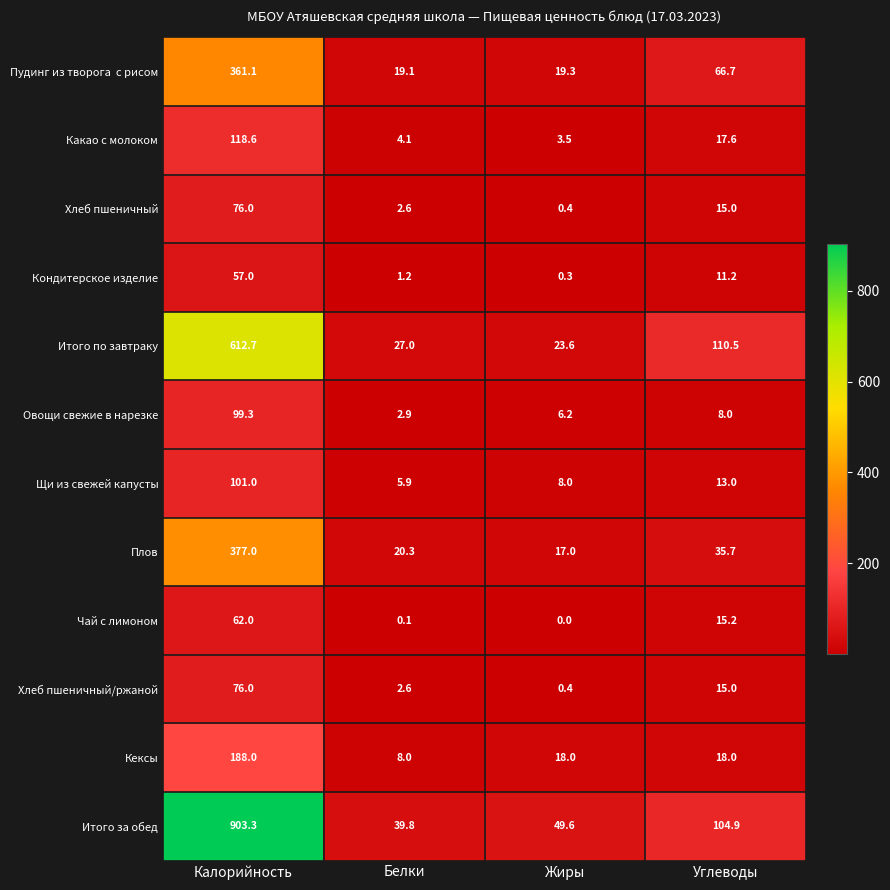

Count the number of categories in the chart.

4